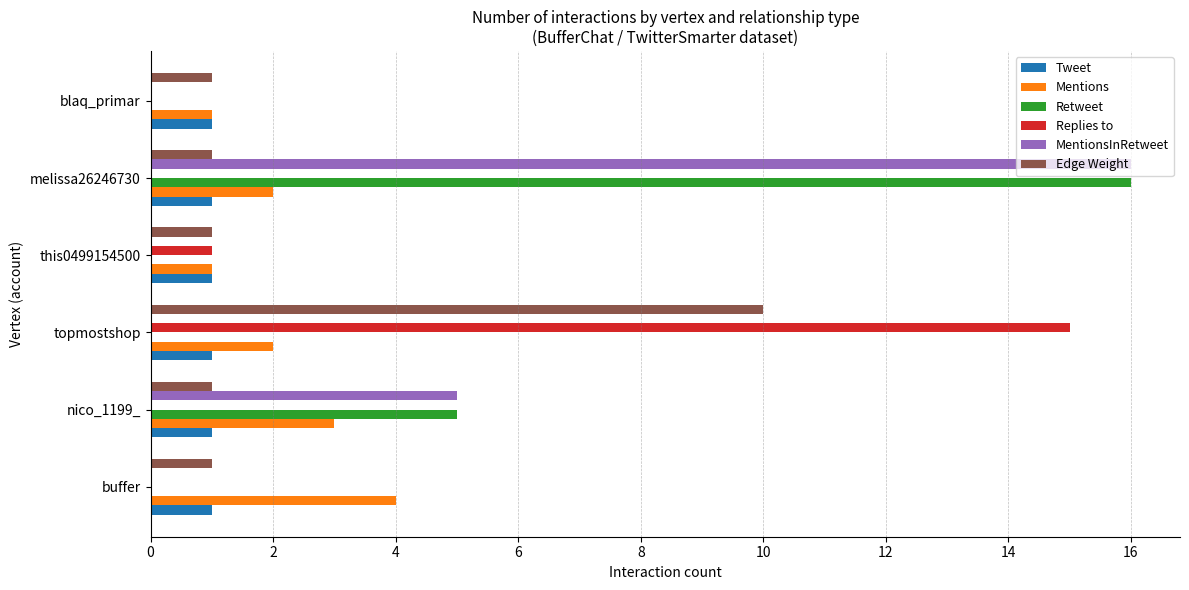

At which category is the sum across all series the highest?

melissa26246730